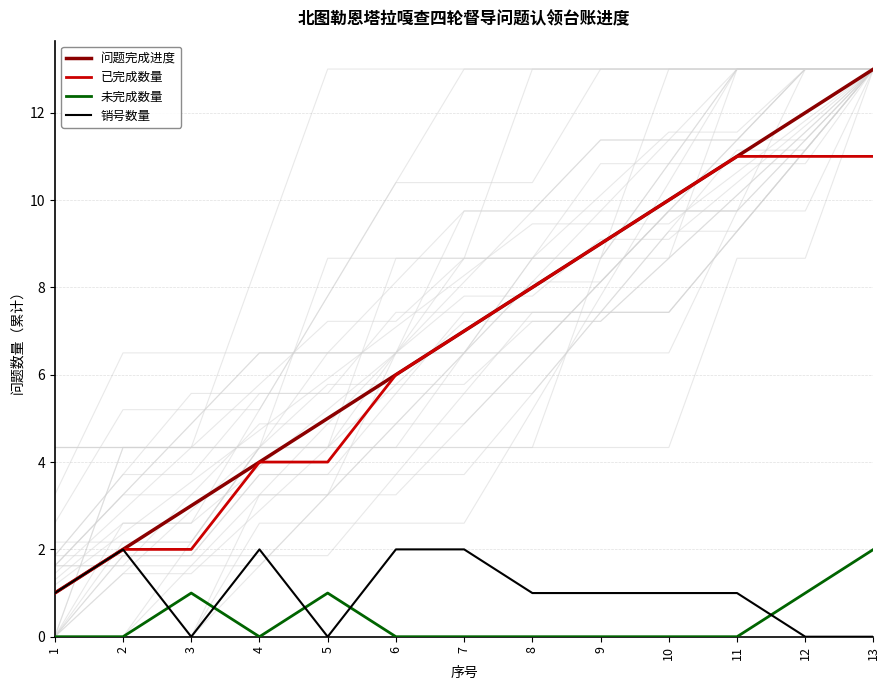

At which label does 问题完成进度 first exceed 7?

8